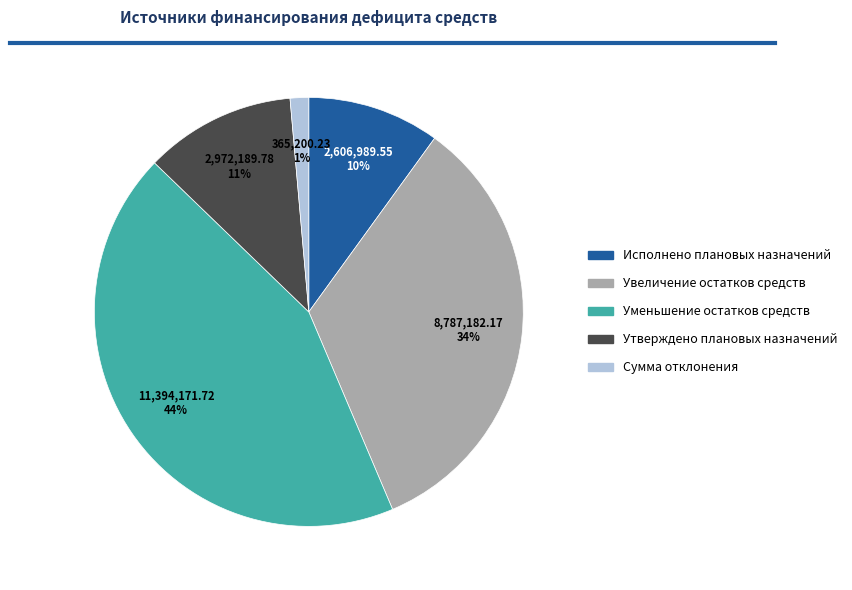

Is there any slice that represents more than half of the pie?

No